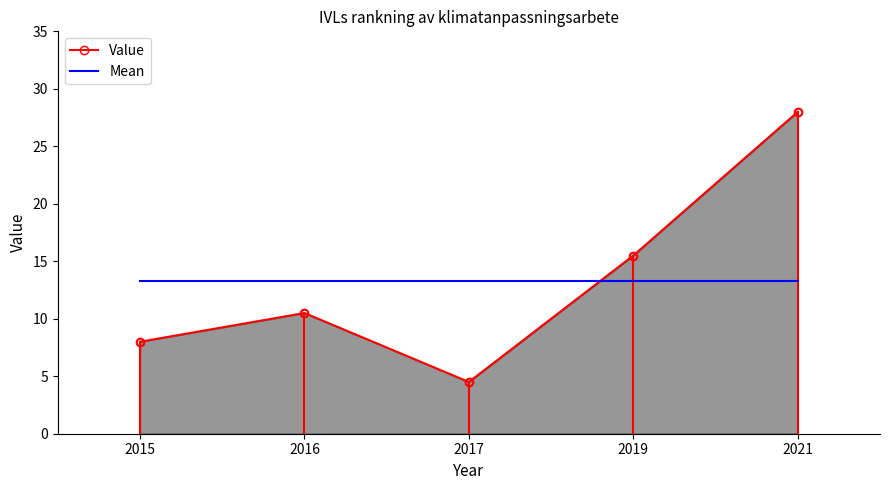

Is the value of Value at 2017 greater than the value of Mean at 2021?

No